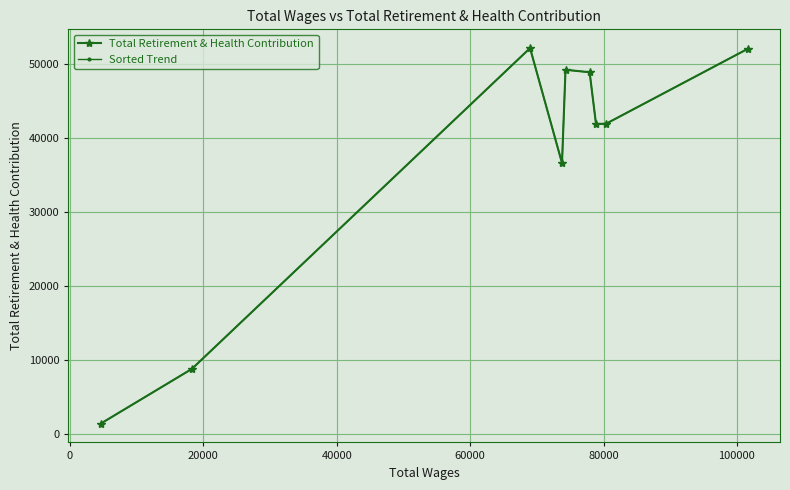

What is the maximum value for Sorted Trend?

52082